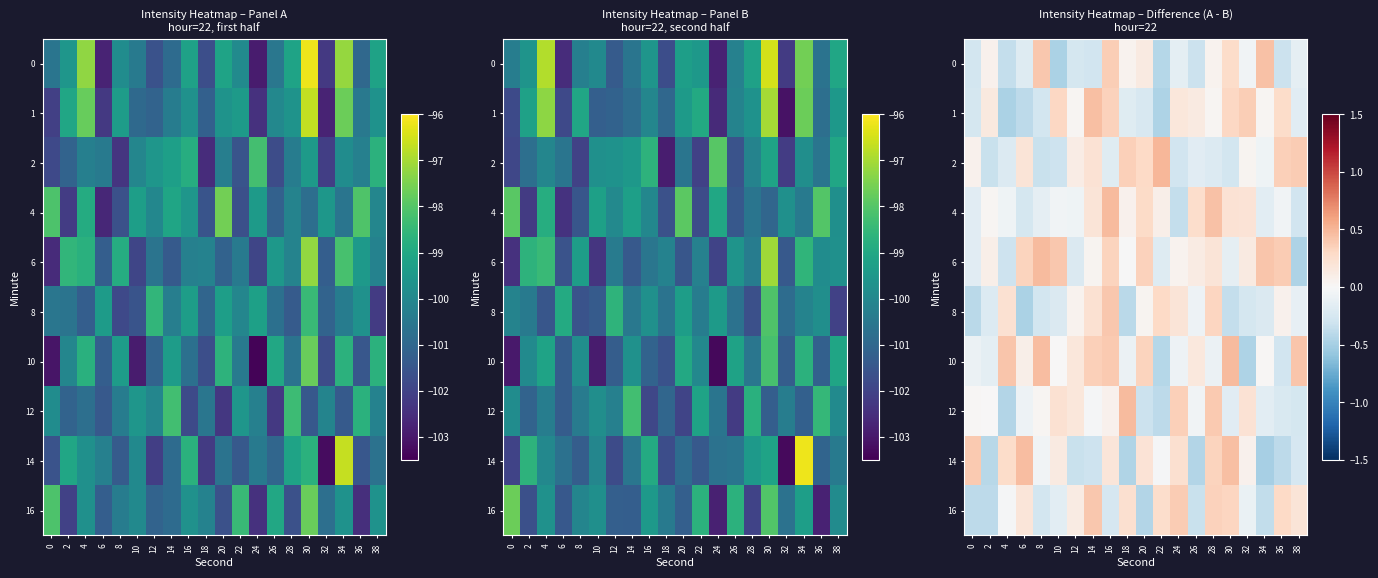

How many series are shown in this chart?

10